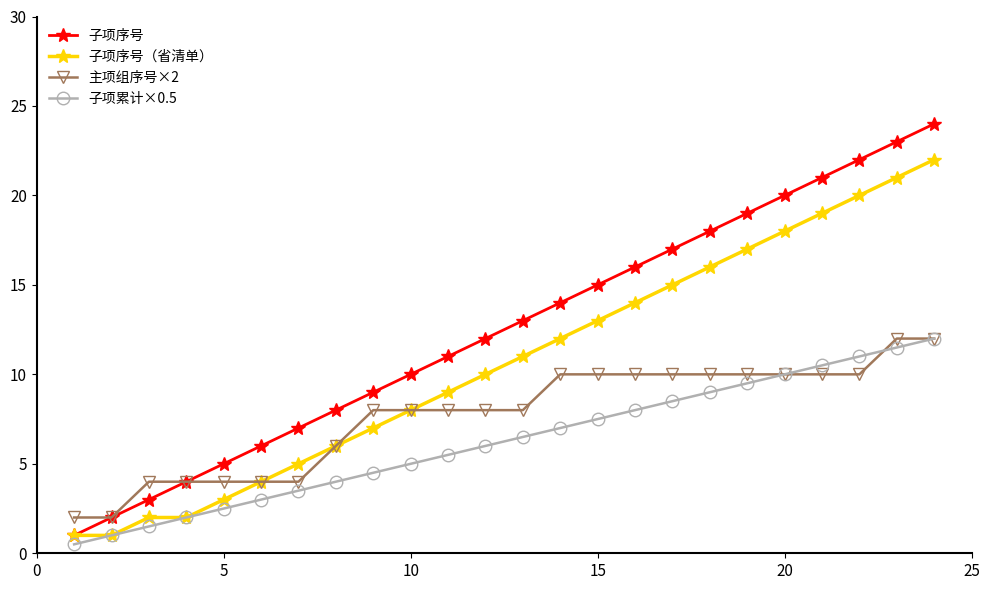

What is the difference between the maximum and minimum values in the 子项序号 series?

23.0